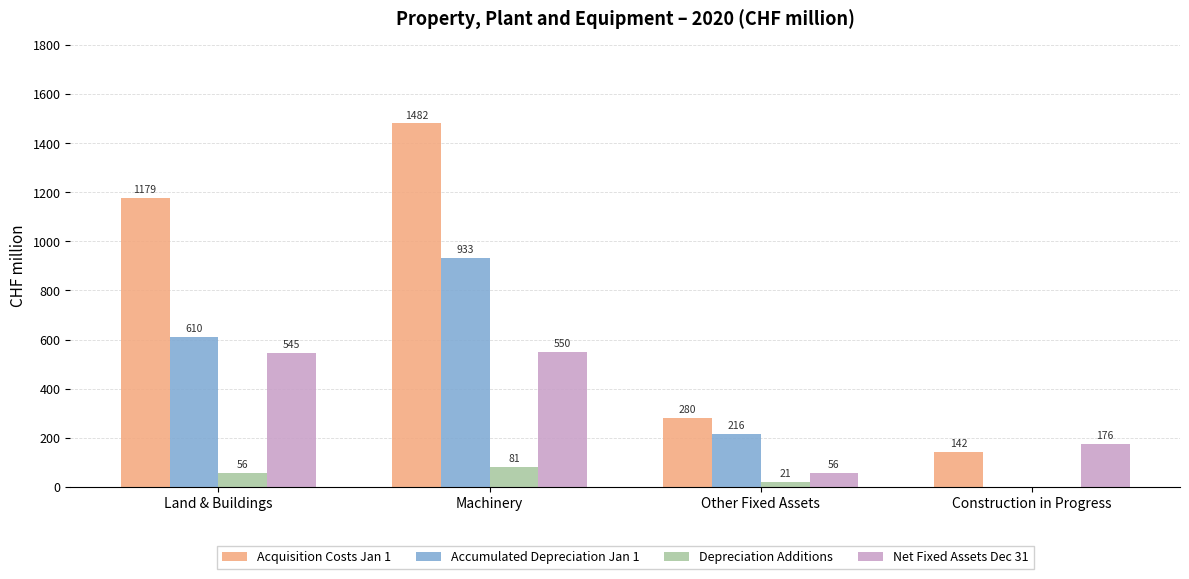

Is the value of Net Fixed Assets Dec 31 at Machinery greater than the value of Depreciation Additions at Construction in Progress?

Yes